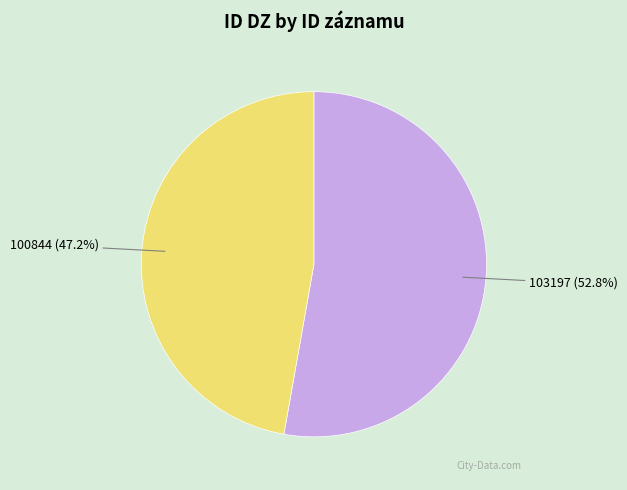

Is there a majority slice in this chart?

Yes